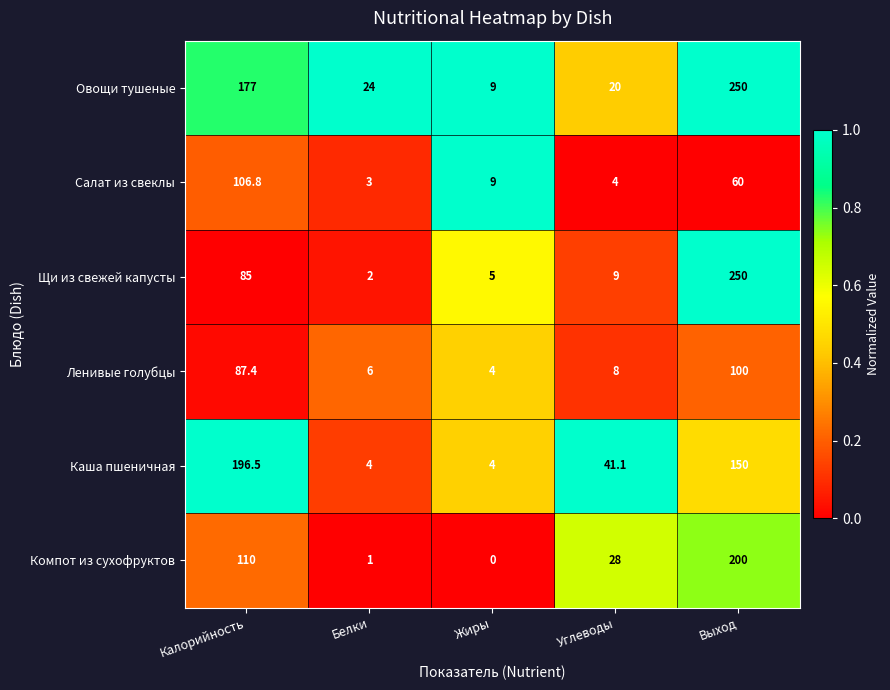

At Углеводы, list the series in order from largest to smallest.

Каша пшеничная, Компот из сухофруктов, Овощи тушеные, Щи из свежей капусты, Ленивые голубцы, Салат из свеклы